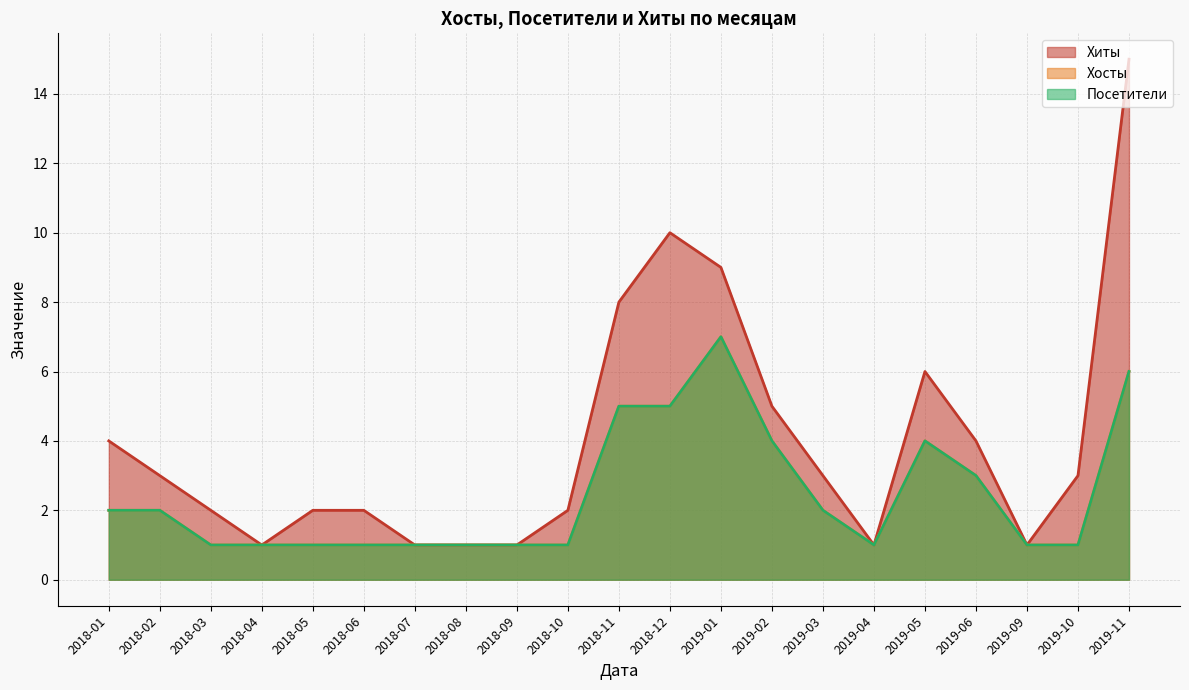

What is the difference between the highest and lowest values at 2018-12?

5